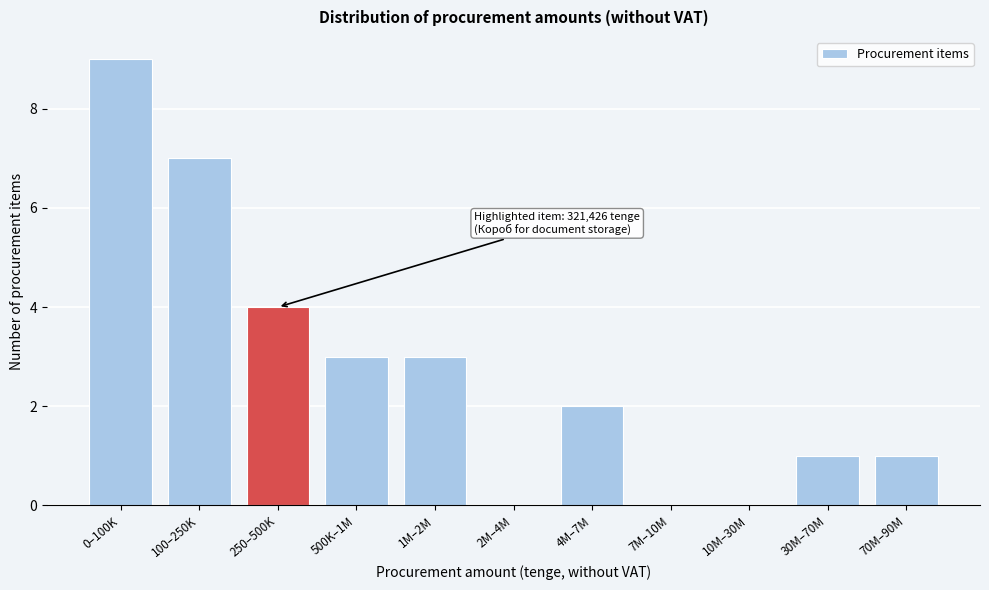

Reading left to right, what are all the values shown in this chart?

0–100K=9	100–250K=7	250–500K=4	500K–1M=3	1M–2M=3	2M–4M=0	4M–7M=2	7M–10M=0	10M–30M=0	30M–70M=1	70M–90M=1